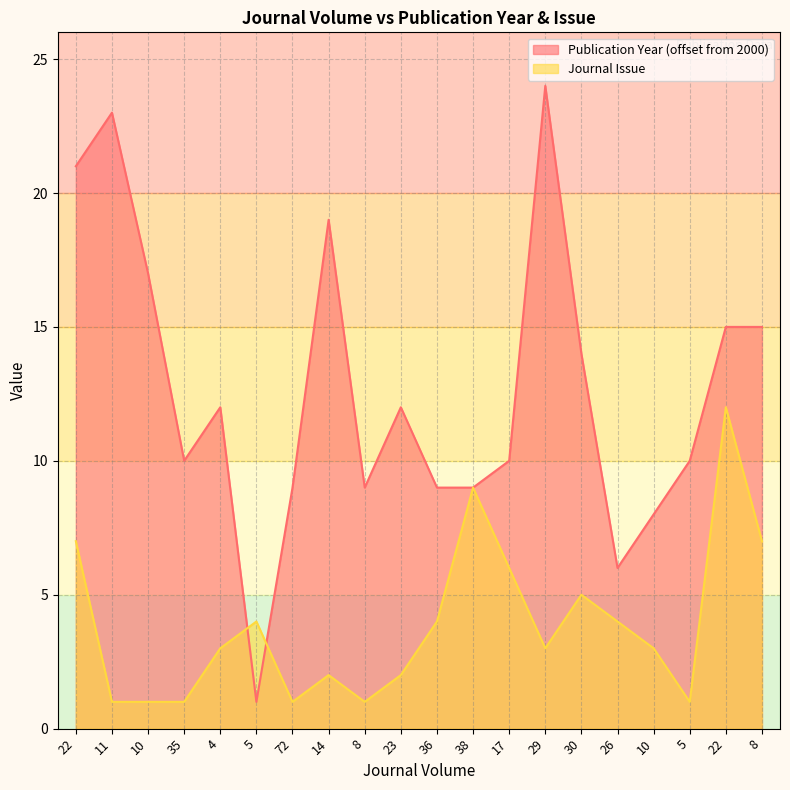

Is it true that Publication Year equals 7 at 4?

False